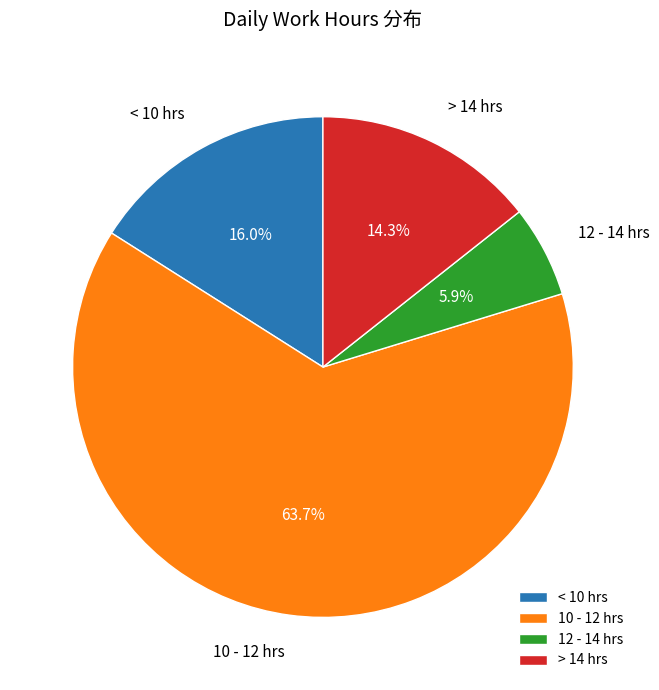

Which slice represents more than half of the pie?

10 - 12 hrs